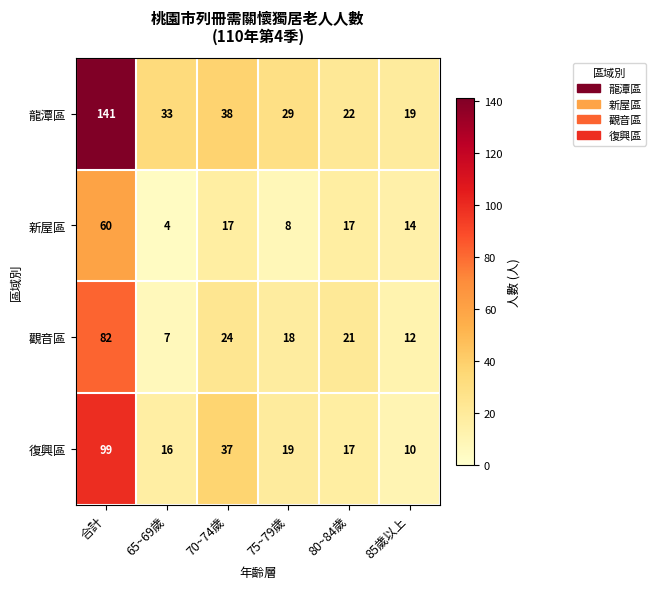

Read the 觀音區 value at 75~79歲, to the nearest 5.

20